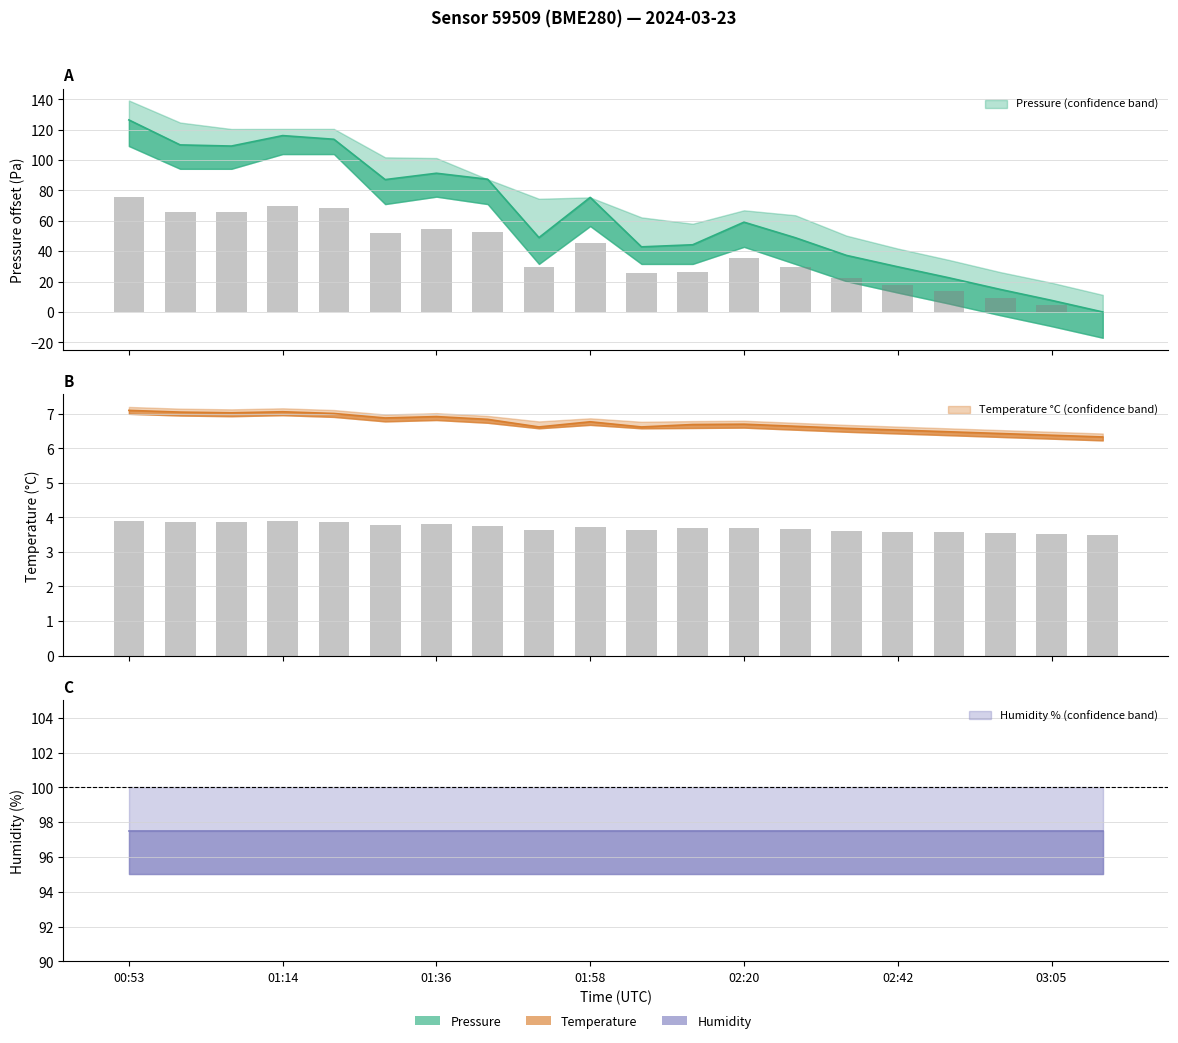

Are the bars grouped side by side (vs. stacked)?

Yes